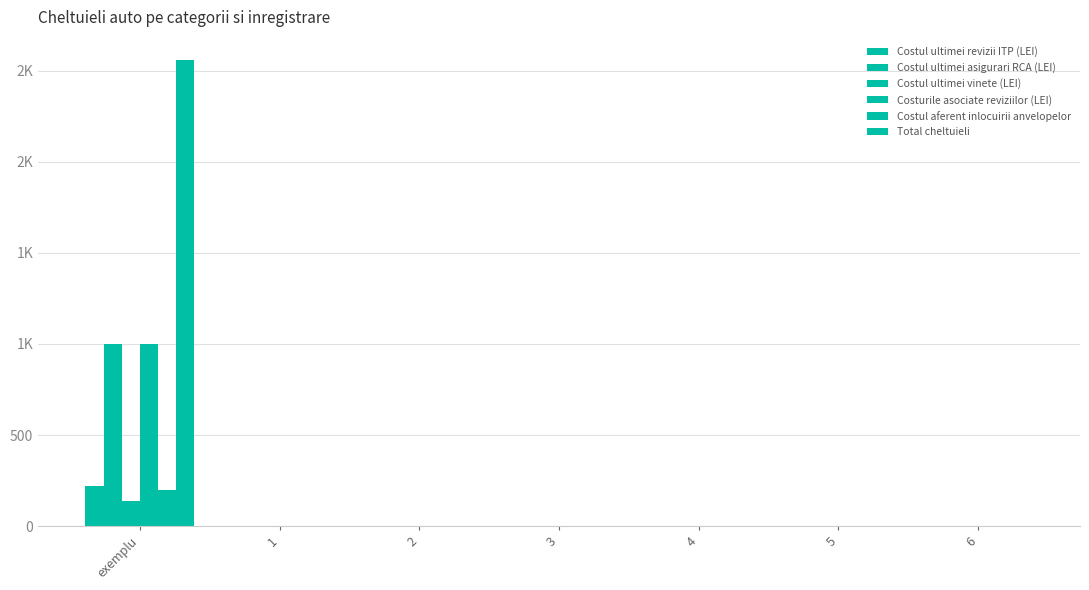

Are the bars horizontal?

No